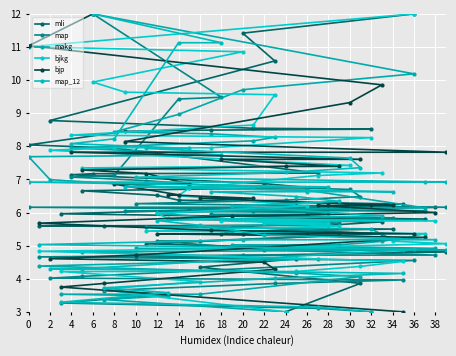

True or false: mli has a value of 6.5 at 12.

True